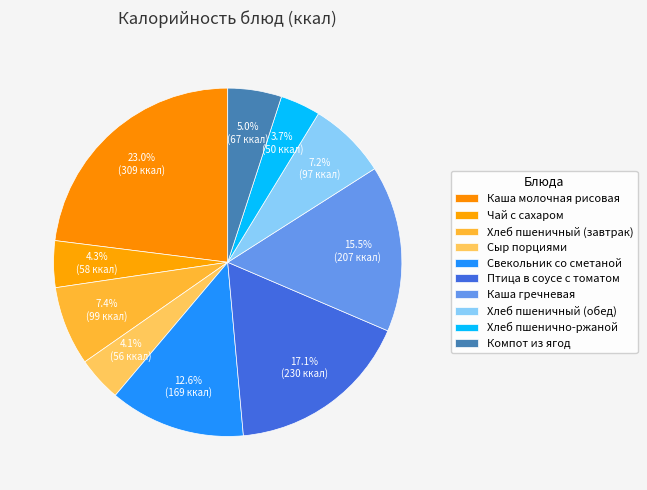

How much of the chart is everything except Свекольник со сметаной?

87.4%